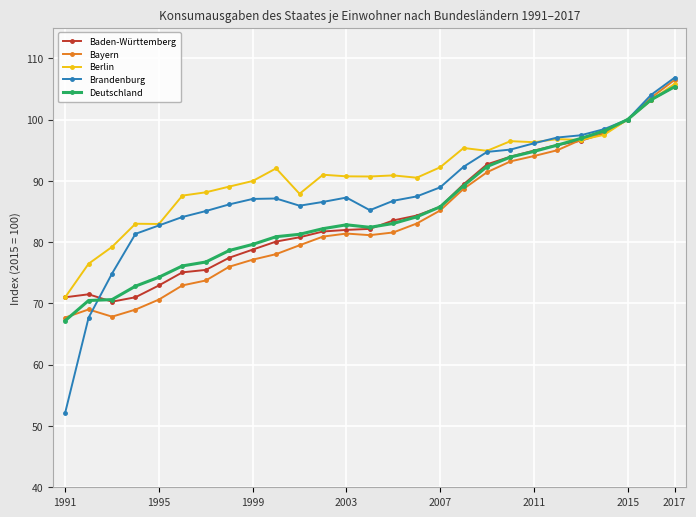

At how many categories does at least one series exceed 53?

27